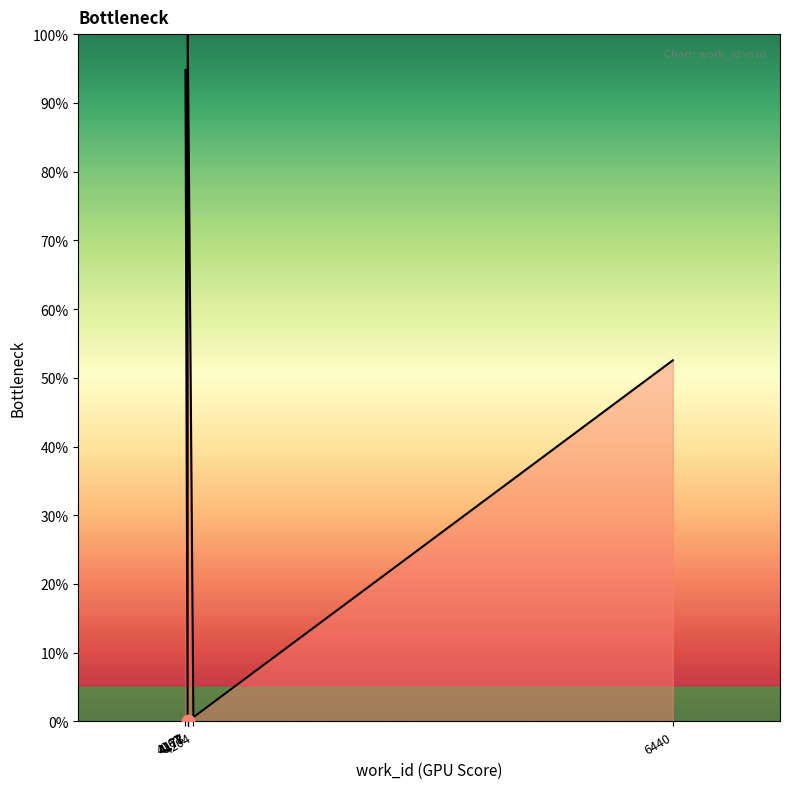

Between 4177 and 6440, which is larger?

4177